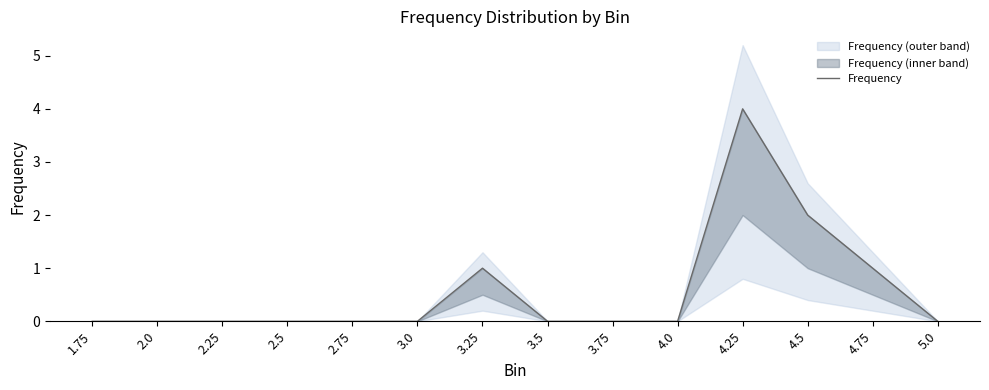

Which label corresponds to the largest value in the chart?

4.25